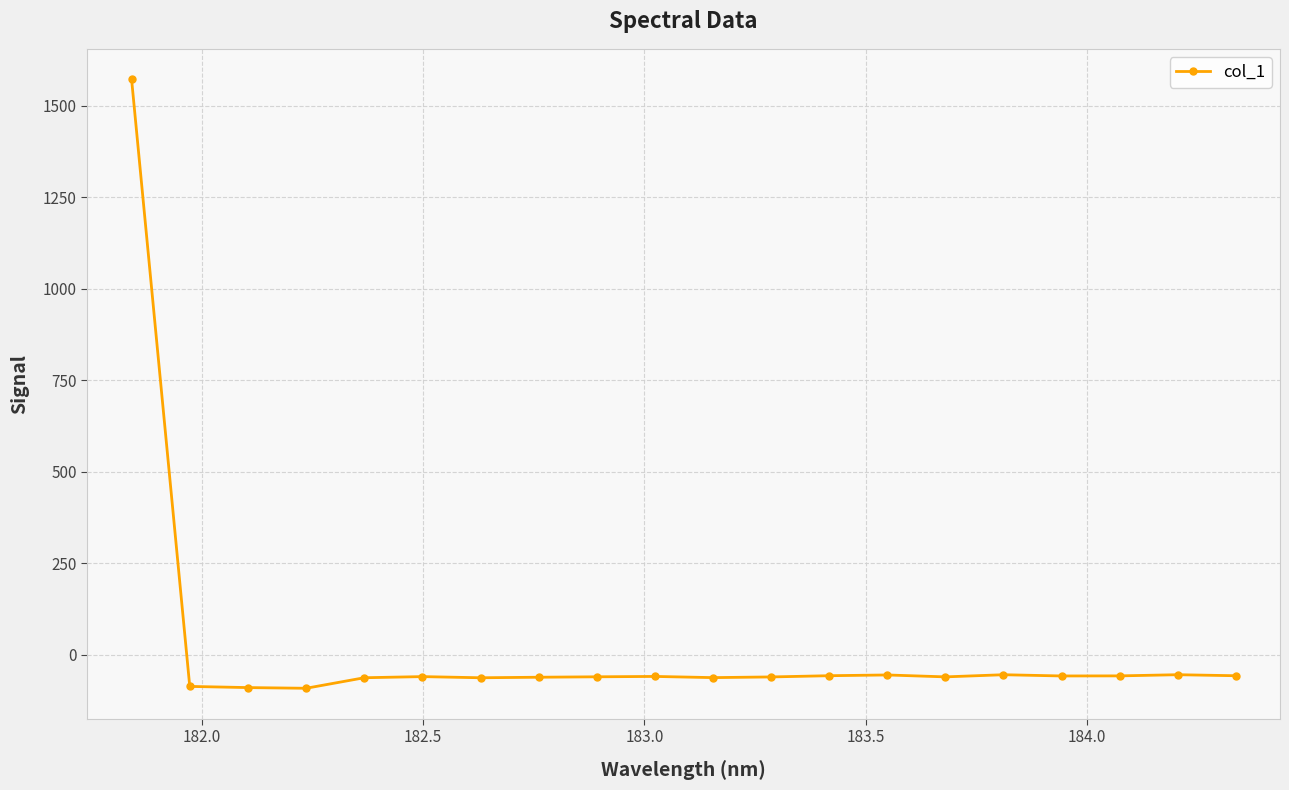

What is the maximum value shown in the chart?

1571.6